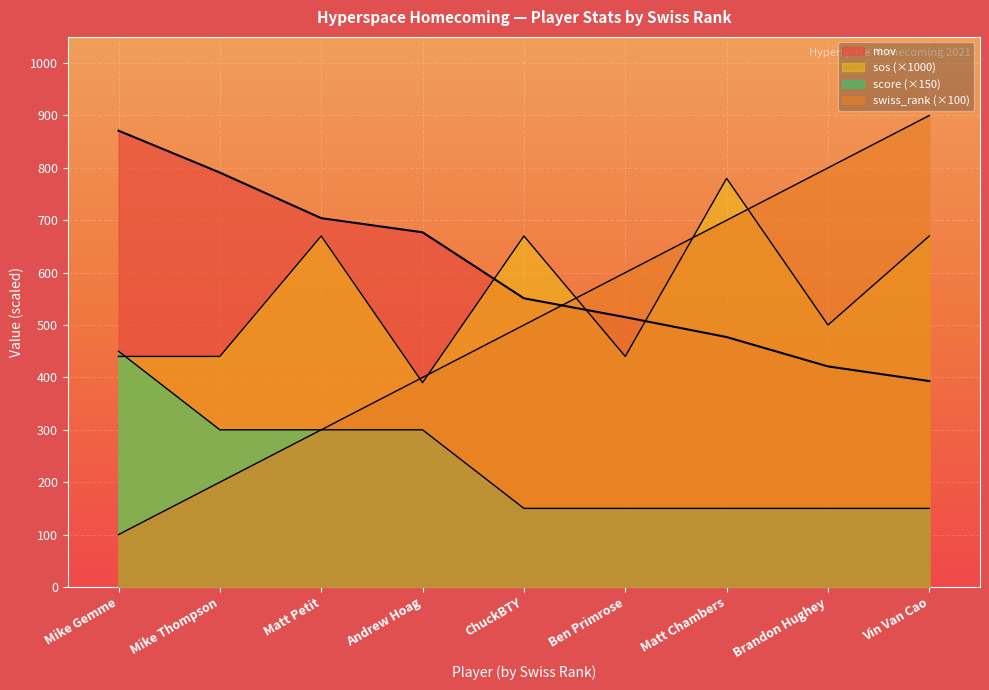

What is the difference between the maximum and second lowest values in the score series?

300